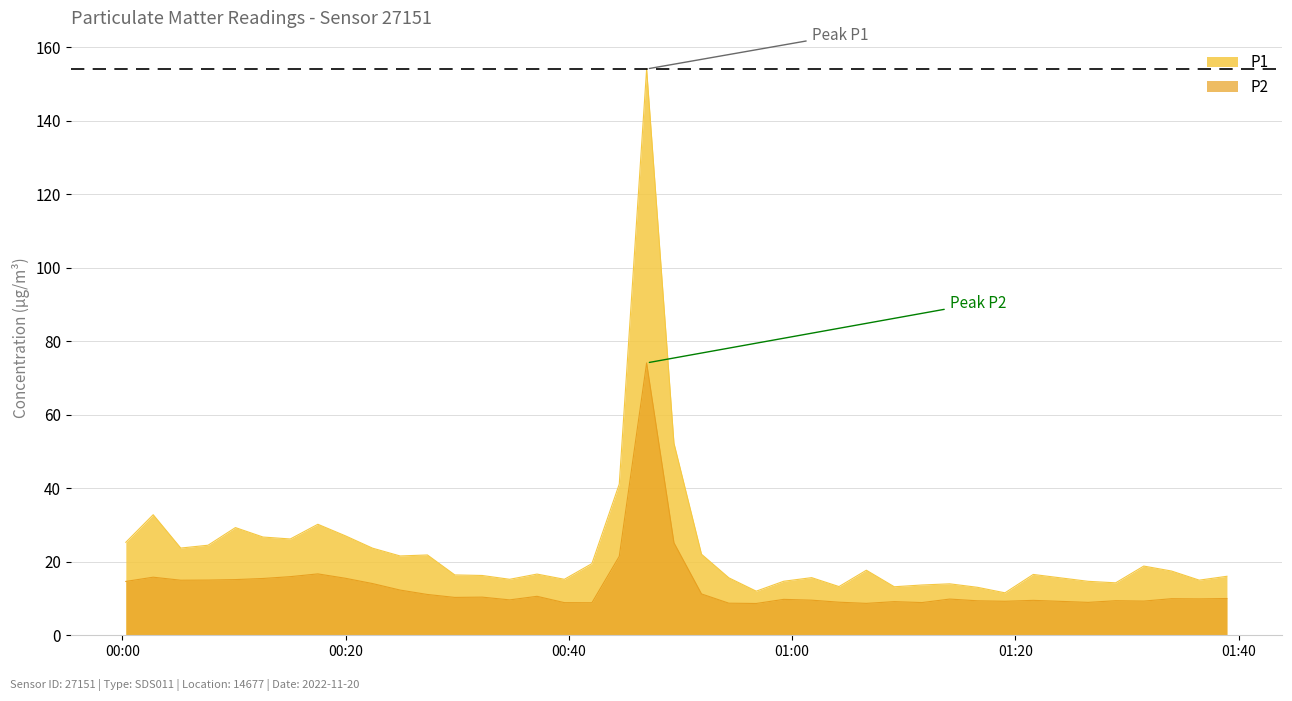

What is the difference between the maximum and second lowest values in the P2 series?

65.4